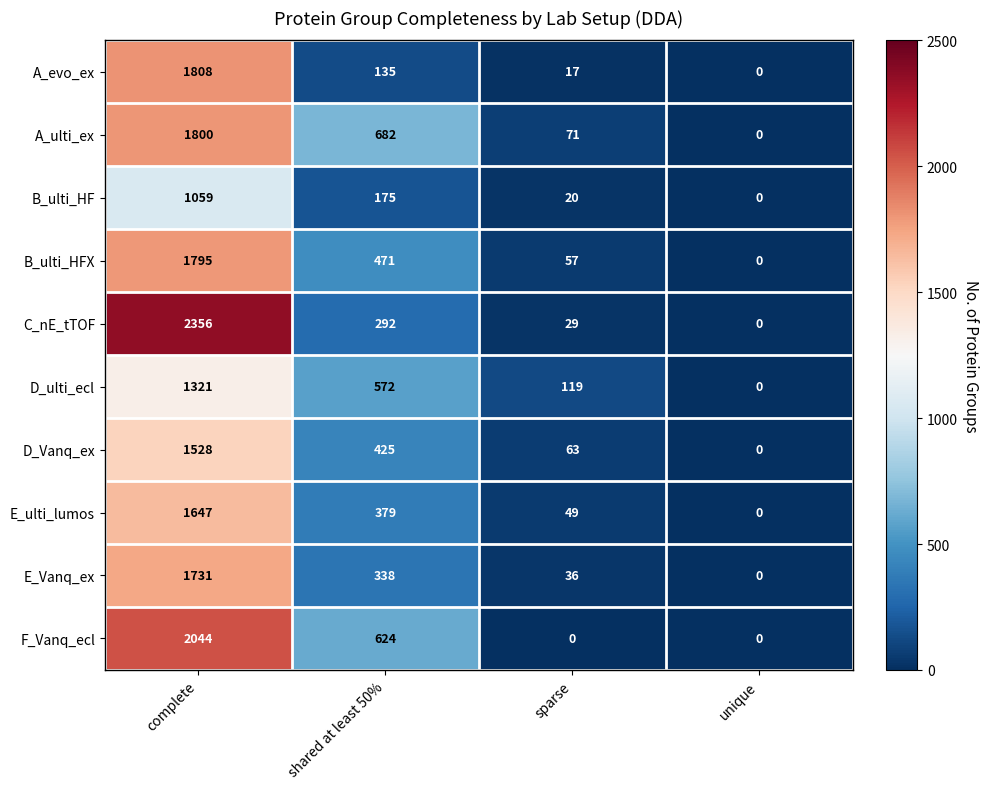

At which label does A_evo_ex first exceed 135?

complete